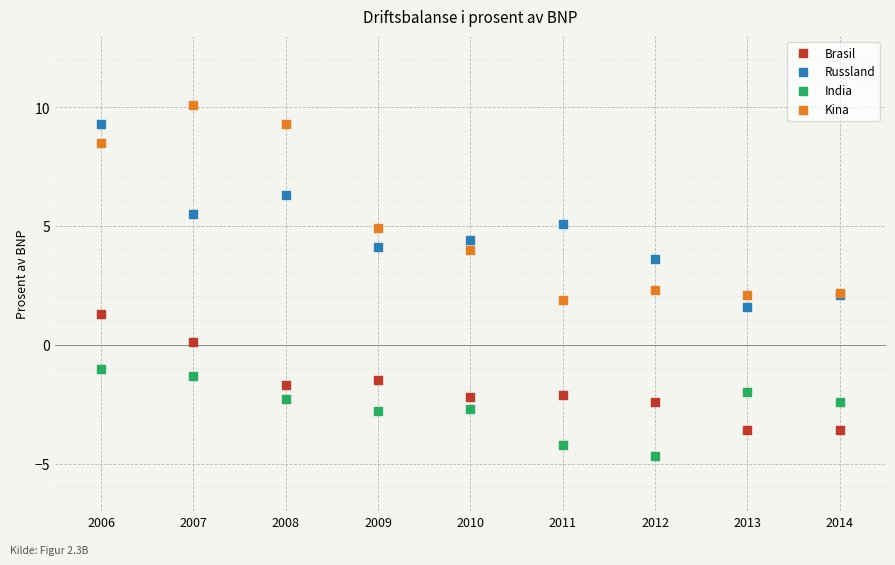

Which series contains the lowest Y value?

India